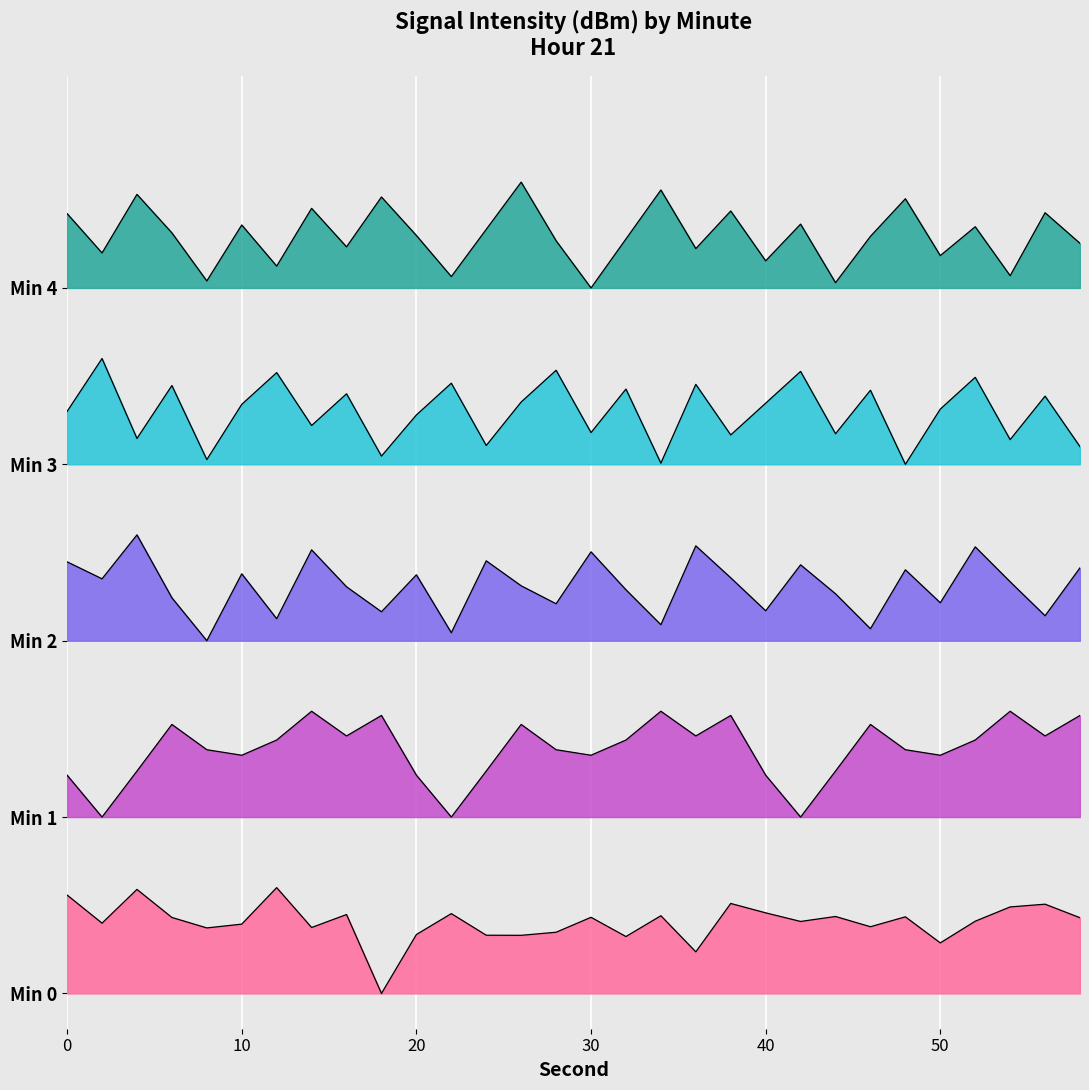

How many values in the Minute 0 series exceed 10?

17